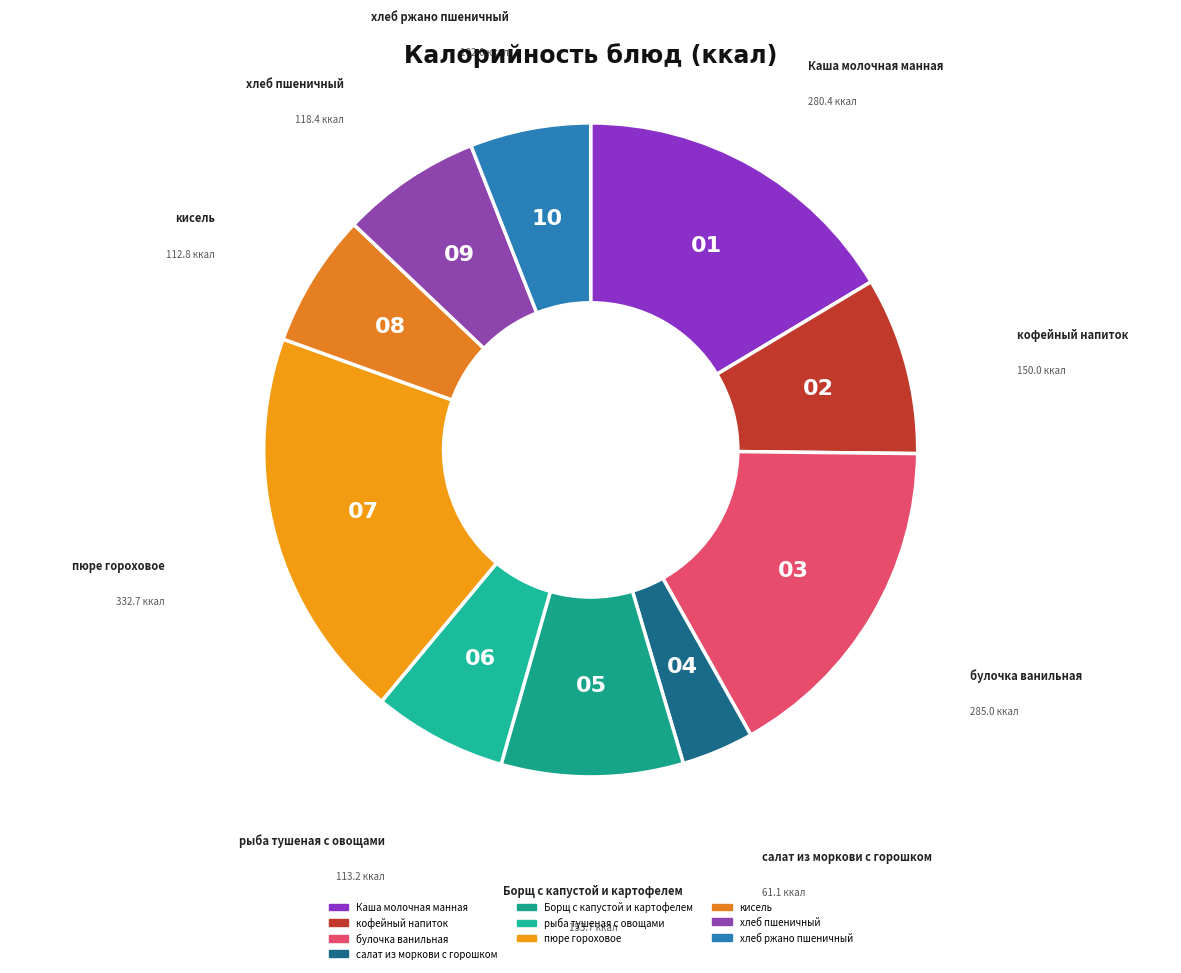

Which category has the biggest portion of the pie?

пюре гороховое